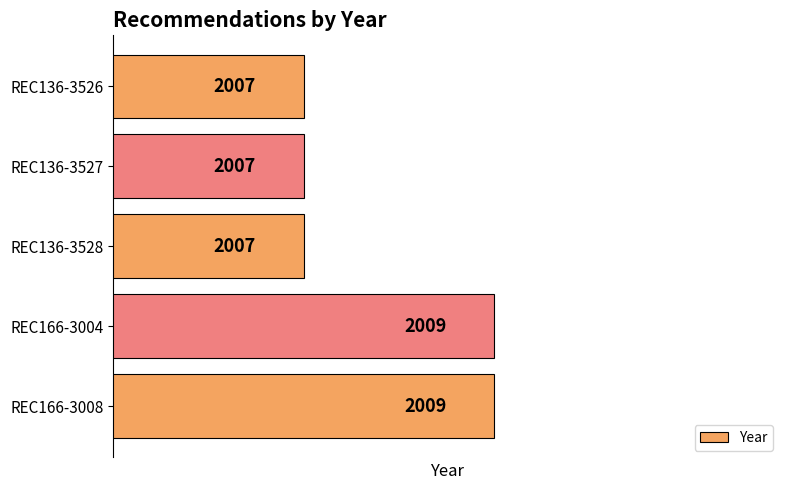

The value at REC136-3528 is 2007. True or false?

True